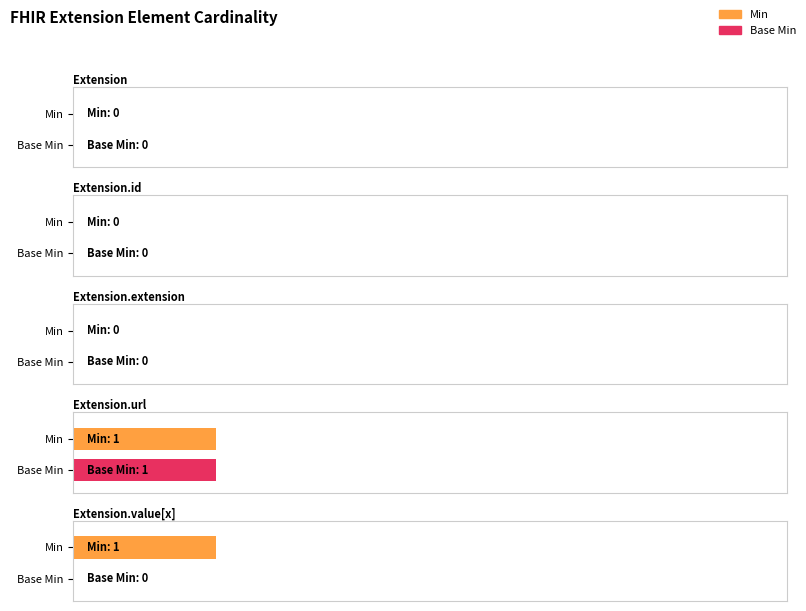

At which category is the sum across all series the highest?

Extension.url